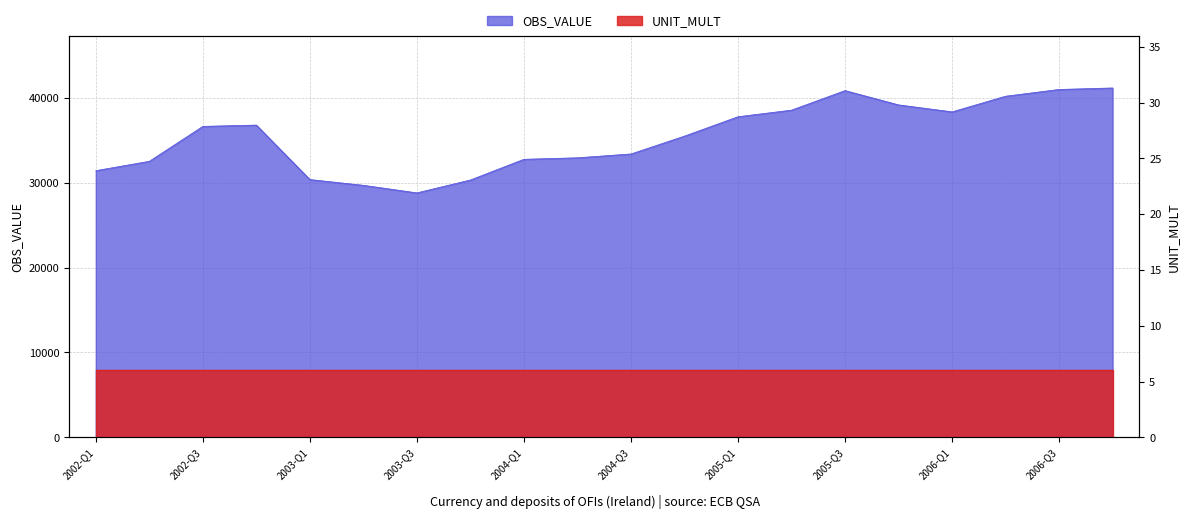

Rank the categories by value from highest to lowest.

2006-Q4, 2006-Q3, 2005-Q3, 2006-Q2, 2005-Q4, 2005-Q2, 2006-Q1, 2005-Q1, 2002-Q4, 2002-Q3, 2004-Q4, 2004-Q3, 2004-Q2, 2004-Q1, 2002-Q2, 2002-Q1, 2003-Q1, 2003-Q4, 2003-Q2, 2003-Q3